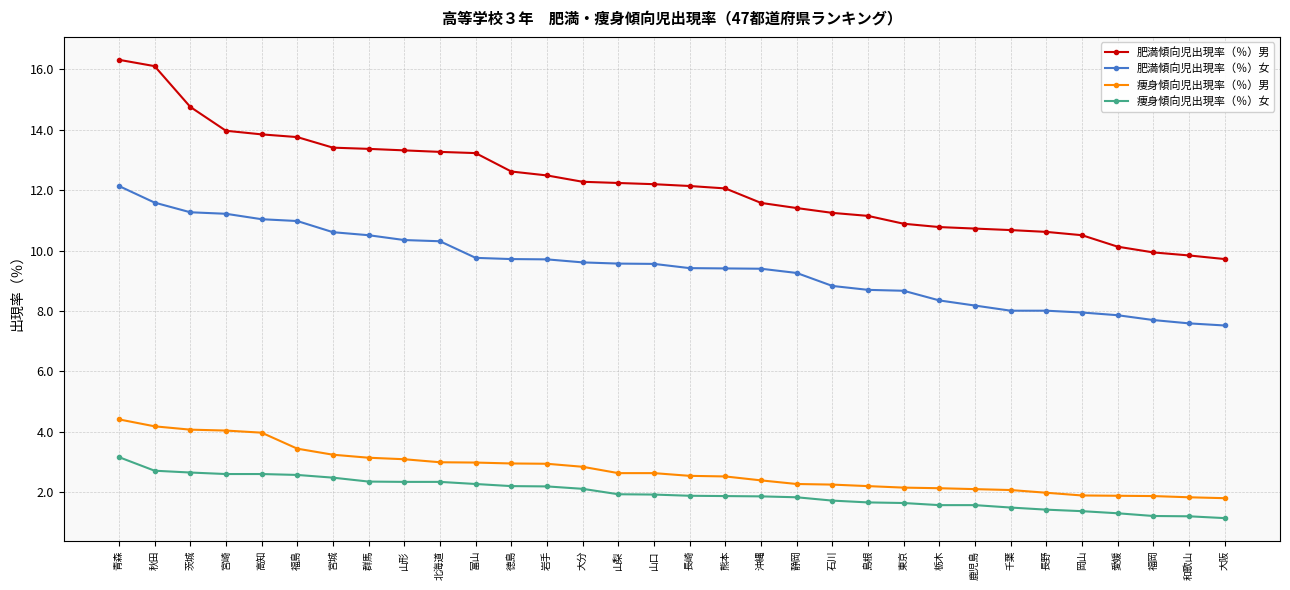

True or false: 肥満傾向児出現率（％）女 and 痩身傾向児出現率（％）男 cross at least once.

False